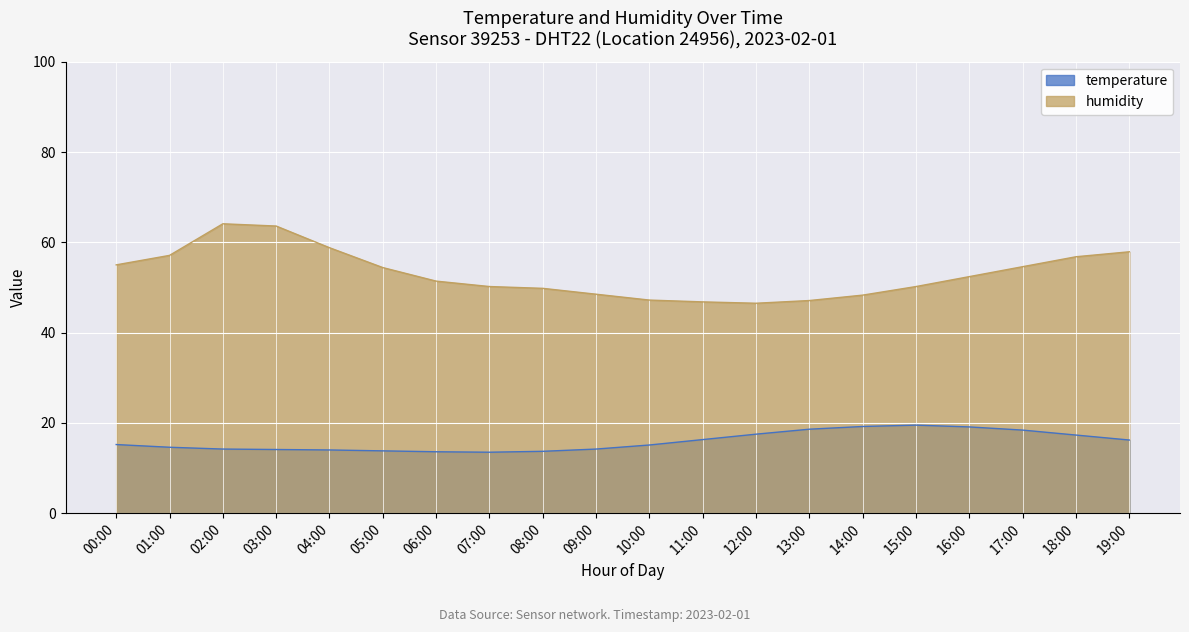

At which category does the chart reach its peak across all series?

02:00